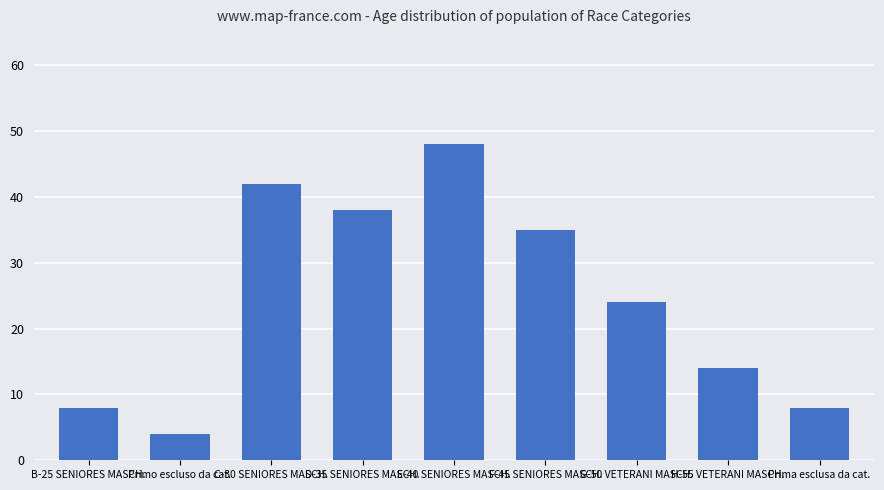

Which has a higher value, Prima esclusa da cat. or H-55 VETERANI MASCH.?

H-55 VETERANI MASCH.